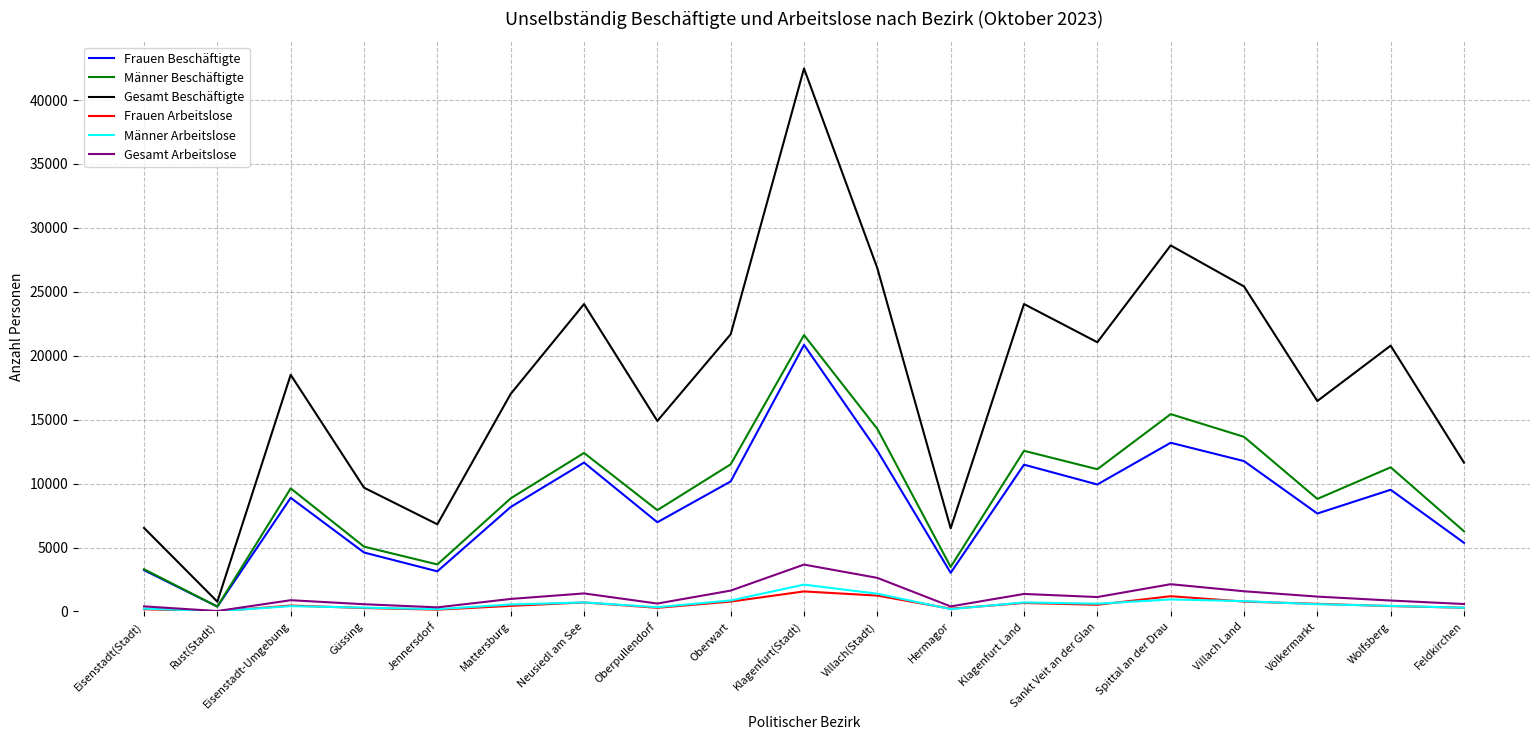

True or false: Männer Arbeitslose and Männer Beschäftigte cross at least once.

False